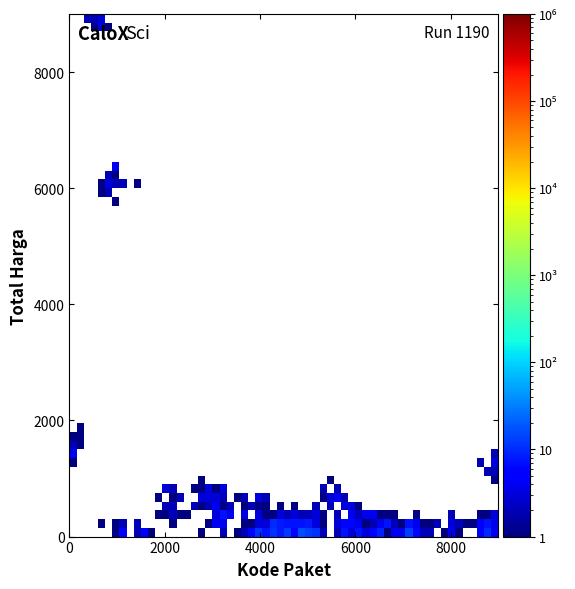

What Y value in the scatter plot is closest to 4500?

6140.5